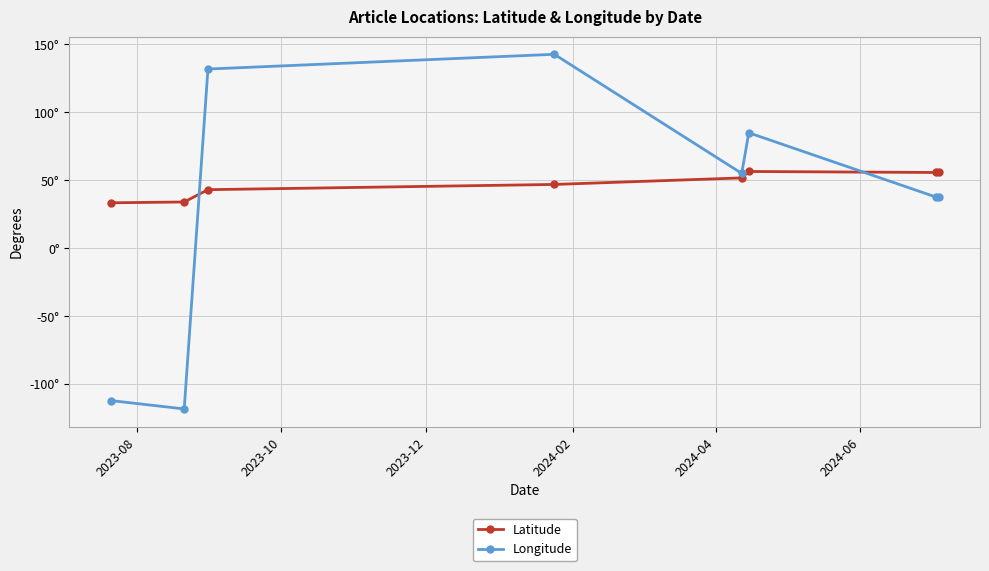

Does the chart have visible grid lines?

Yes